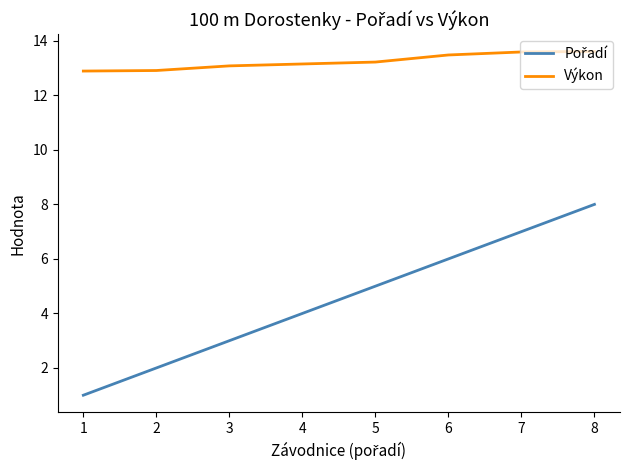

What is the difference between the highest and lowest values at 5?

8.2